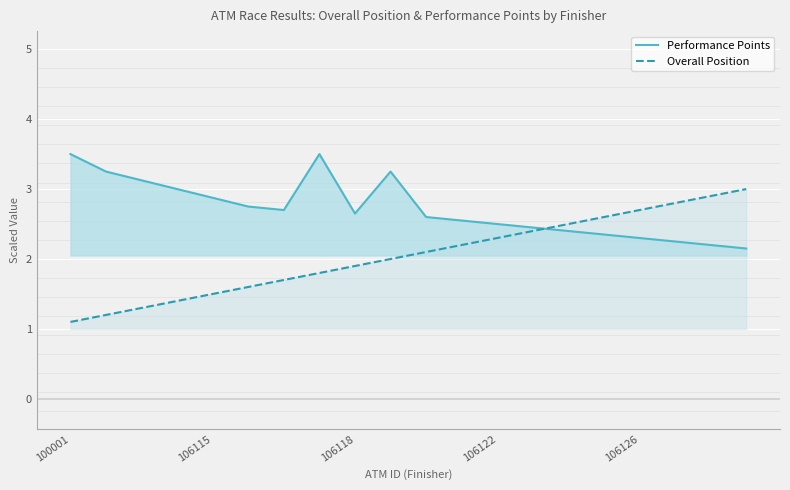

Which series has the largest total across all categories?

Performance Points